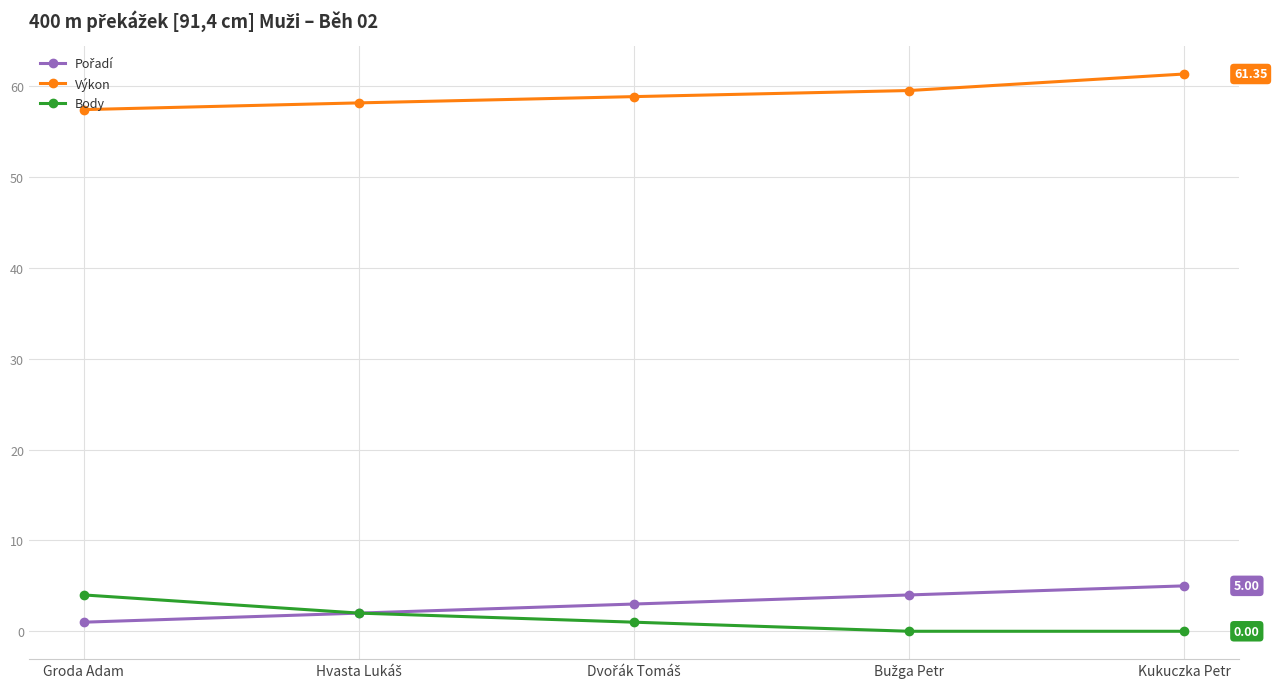

True or false: Výkon has more than 2 interior local peaks.

False